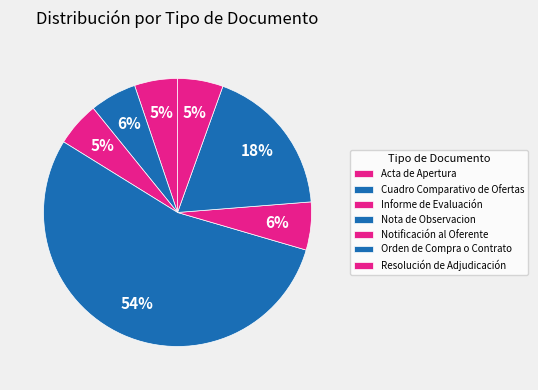

Is it true that Nota de Observacion is 54% of the pie?

True